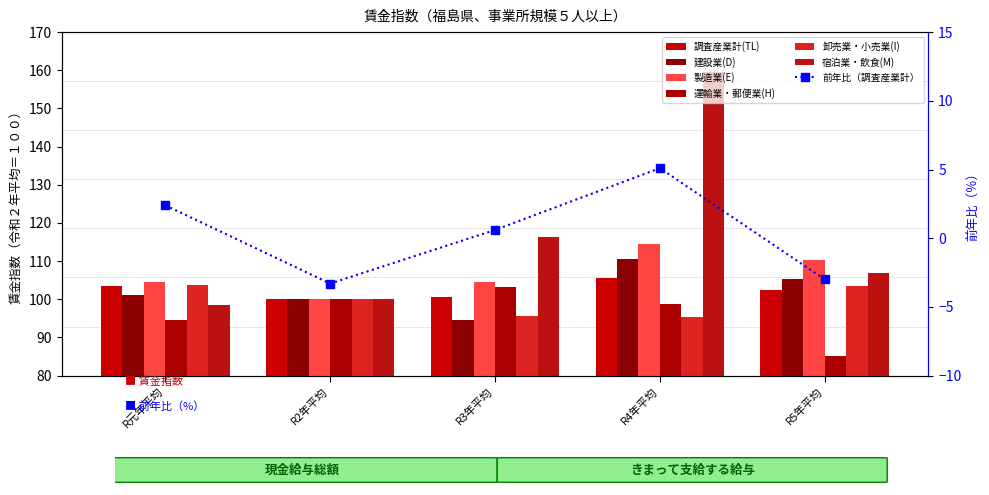

At how many categories does at least one series exceed 119?

1